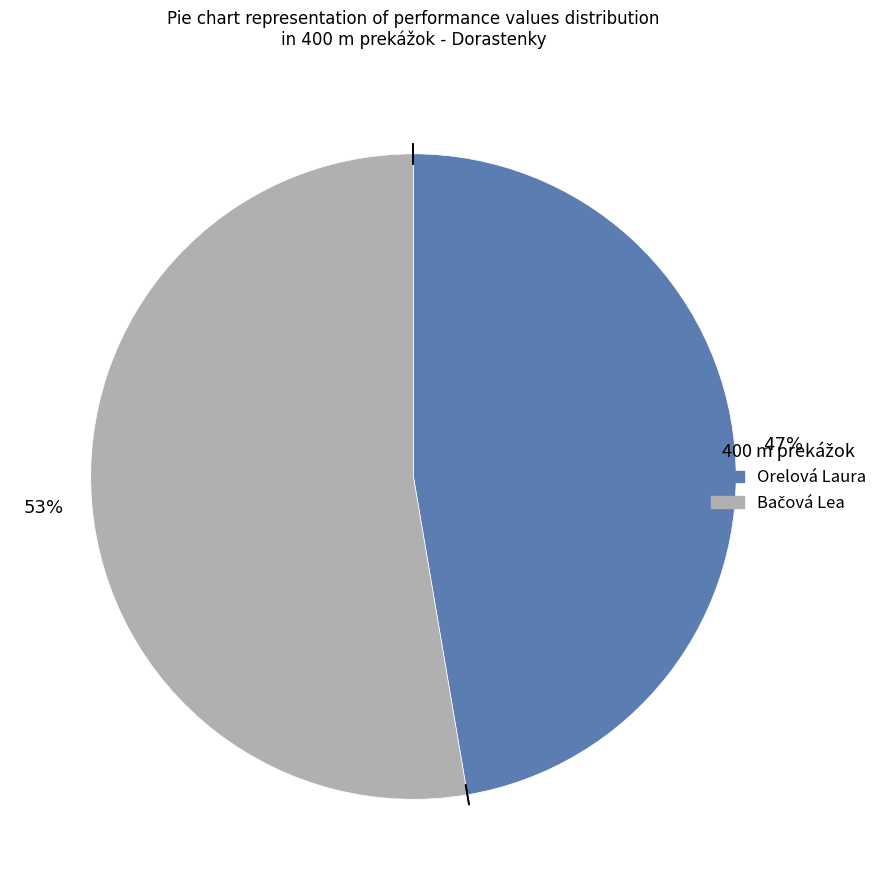

To the nearest percent, what is the average slice percentage?

50%